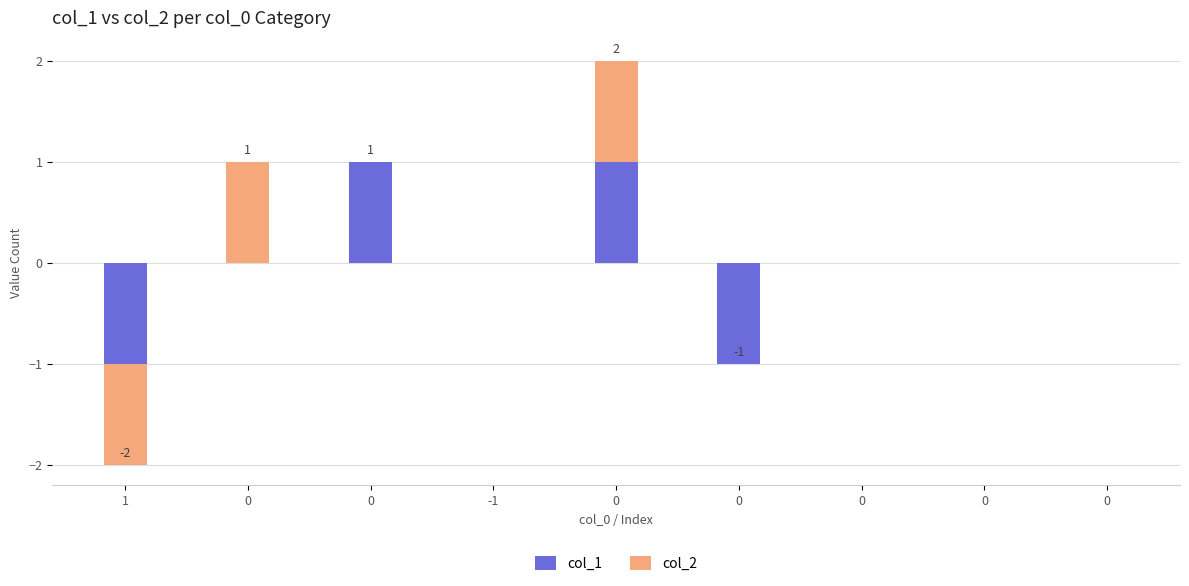

How many data points in col_2 are less than 0?

1